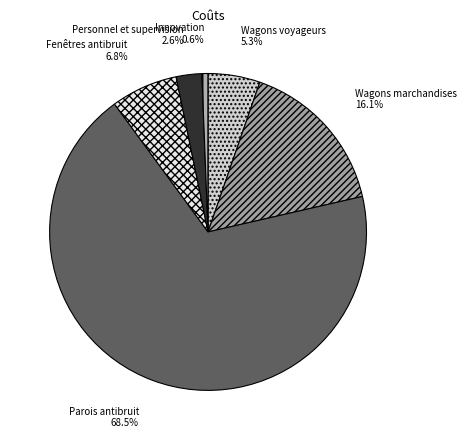

What is the total percentage of Wagons marchandises and Personnel et supervision?

18.7%